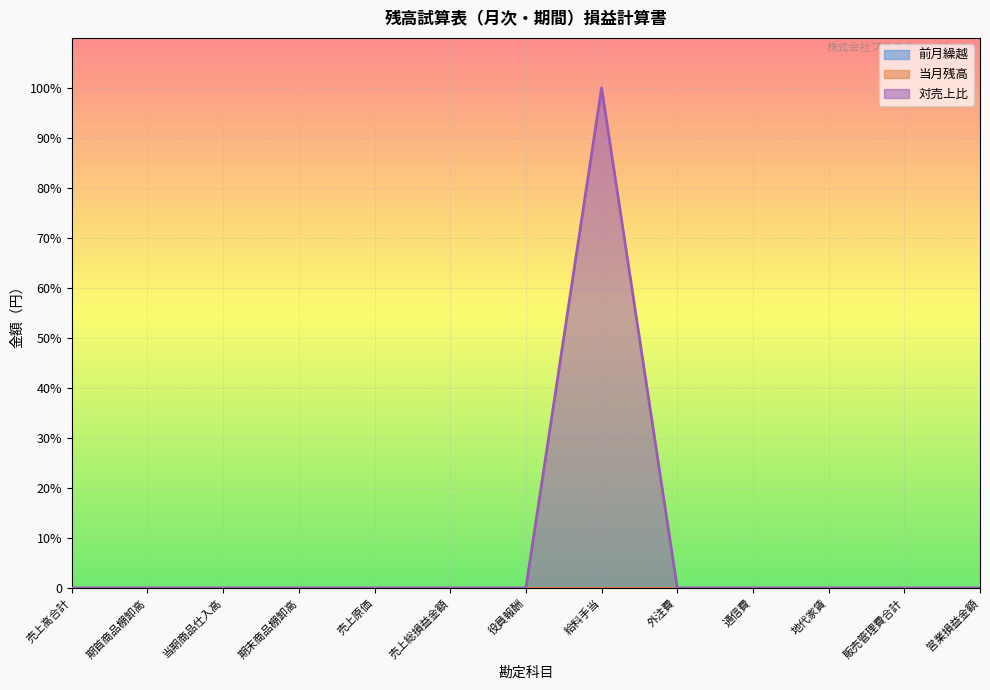

Count the number of categories in the chart.

13